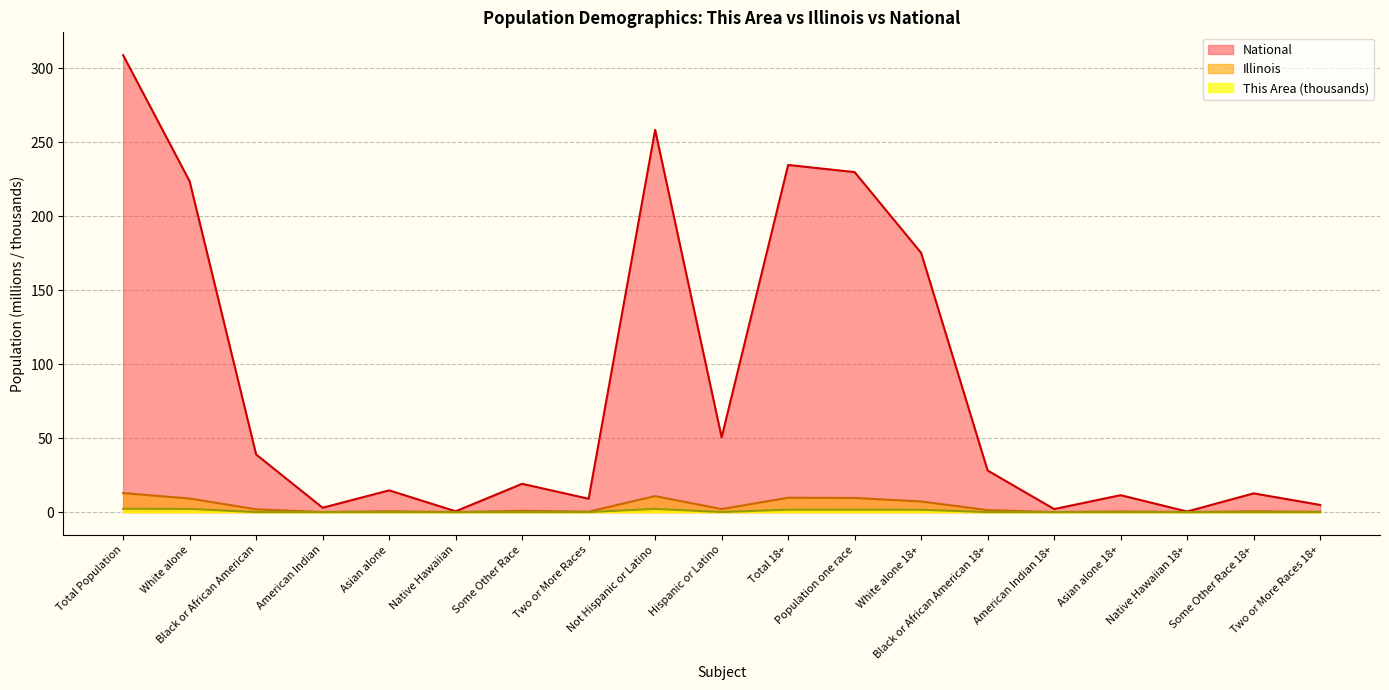

Is it true that National equals 2.0 at American Indian 18+?

True